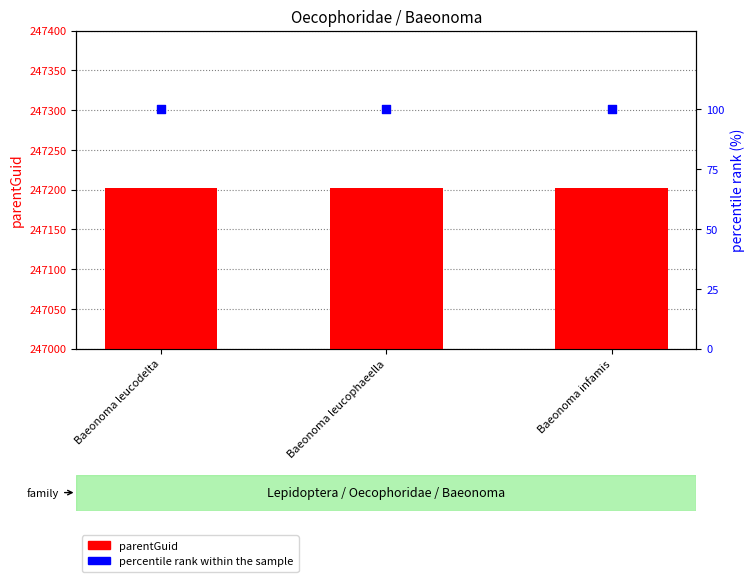

Is the value of parentGuid at Baeonoma leucophaeella greater than the value of percentile rank within the sample at Baeonoma leucodelta?

Yes